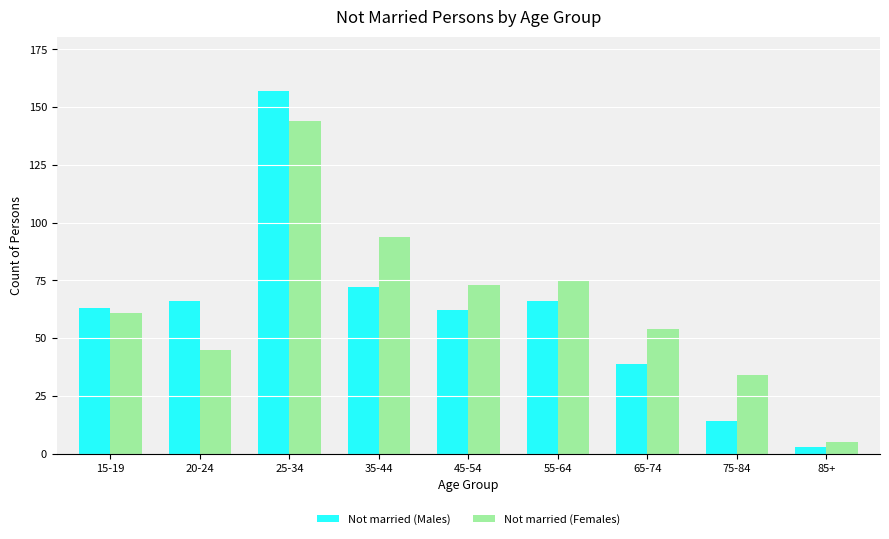

Reading right to left, transcribe all the data shown in this chart.

Not married (Males): 3	14	39	66	62	72	157	66	63
Not married (Females): 5	34	54	75	73	94	144	45	61